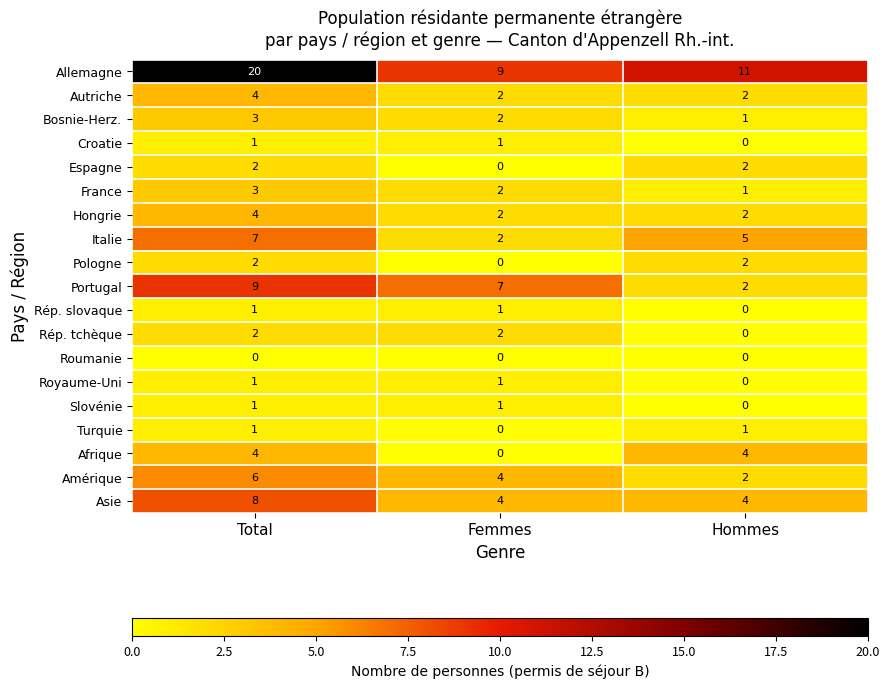

True or false: Portugal has a value of 7 at Femmes.

True